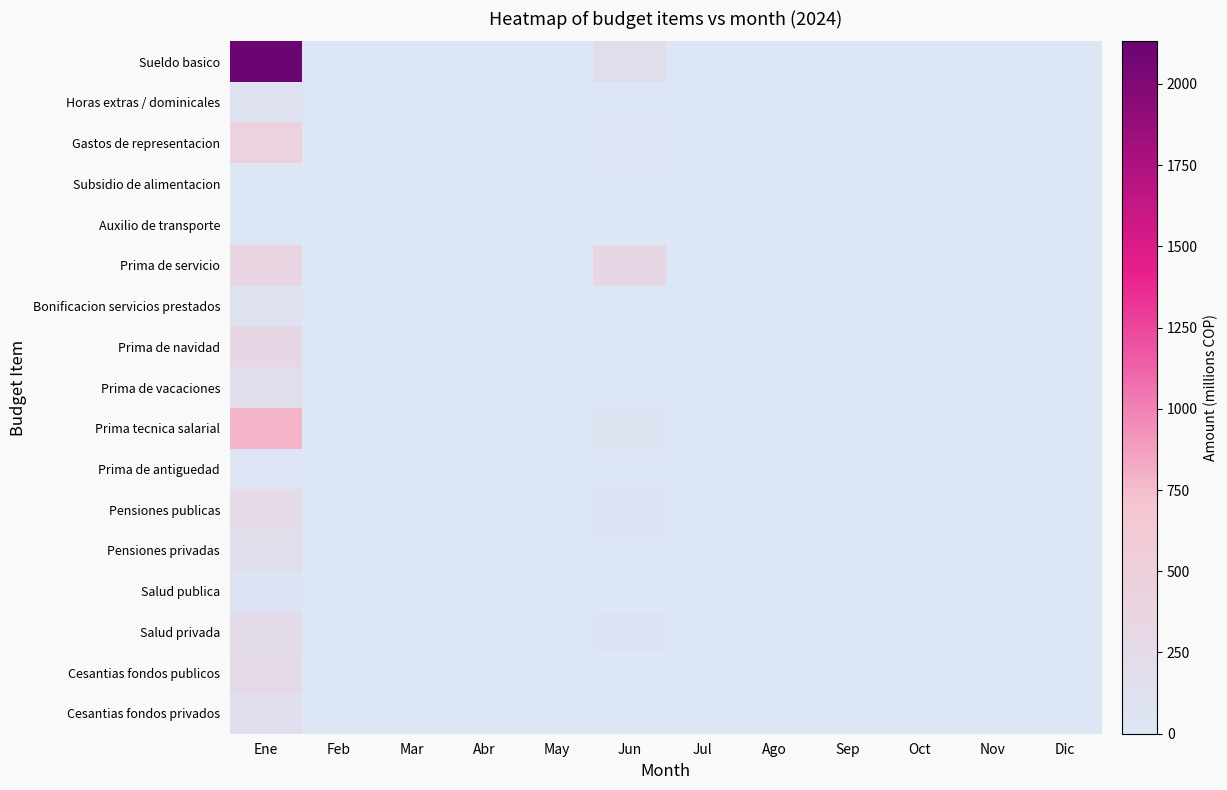

At which category does the chart reach its minimum across all series?

Feb